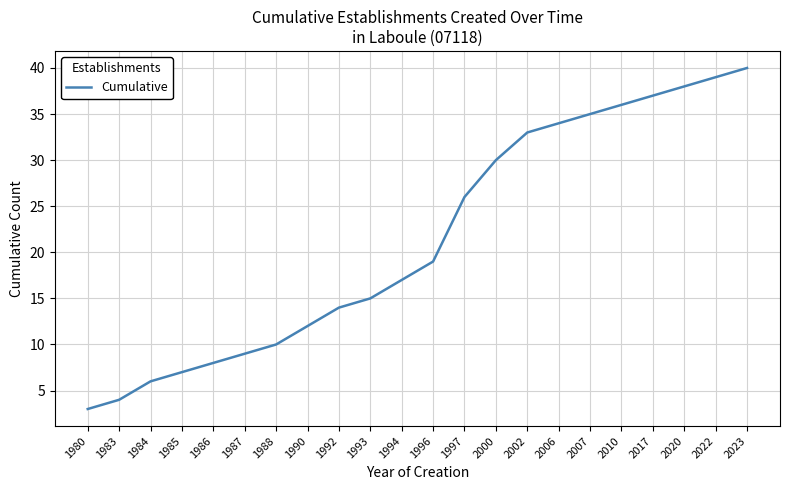

Which category has the highest value across all series?

2023